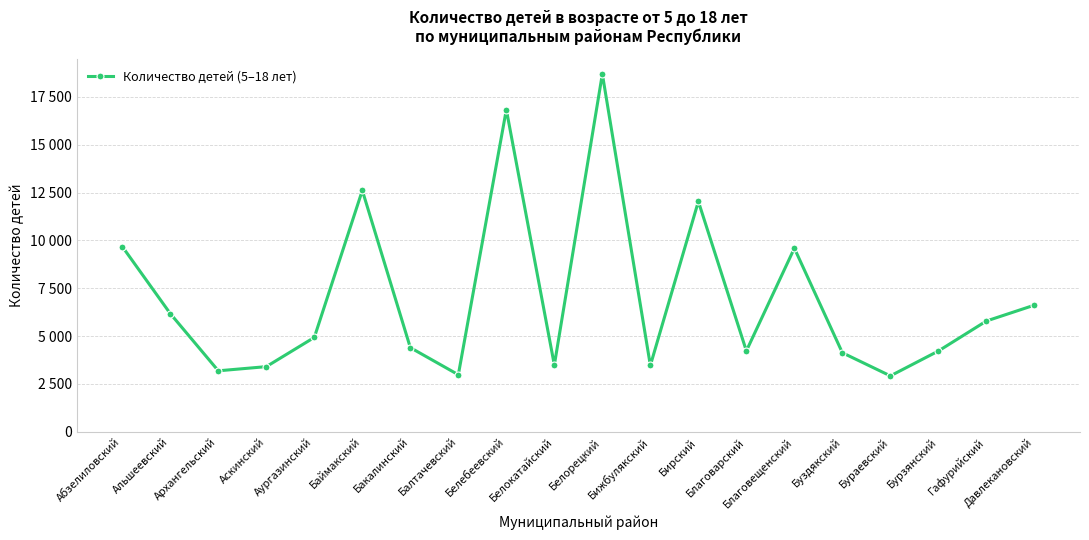

Between Бураевский and Гафурийский, which is larger?

Гафурийский